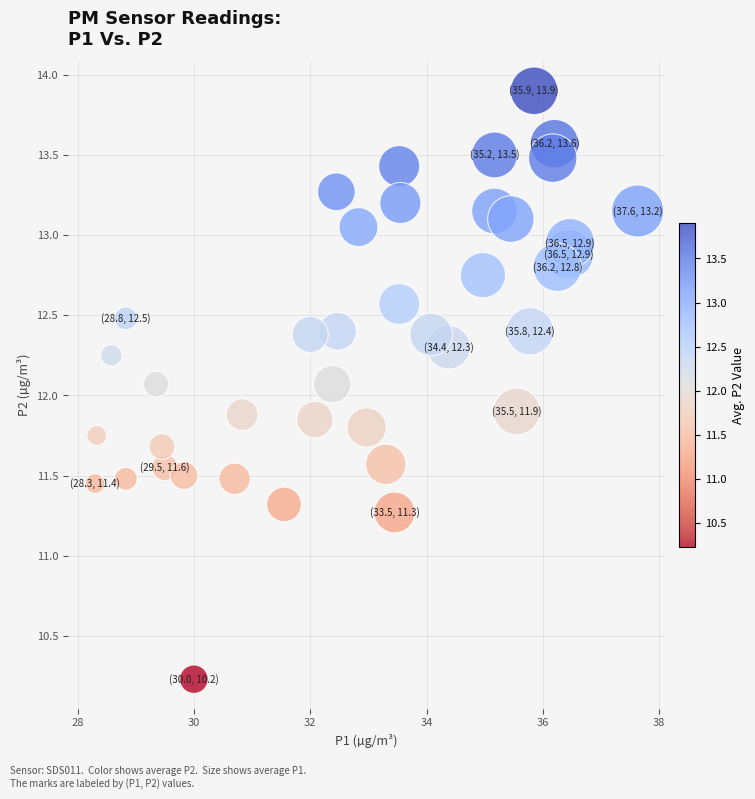

What is the range of X values (max minus min)?

9.3